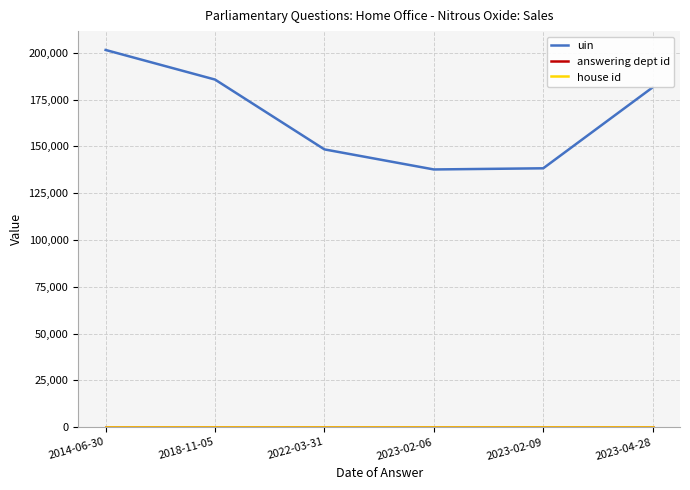

What is the average value of the house id series?

1